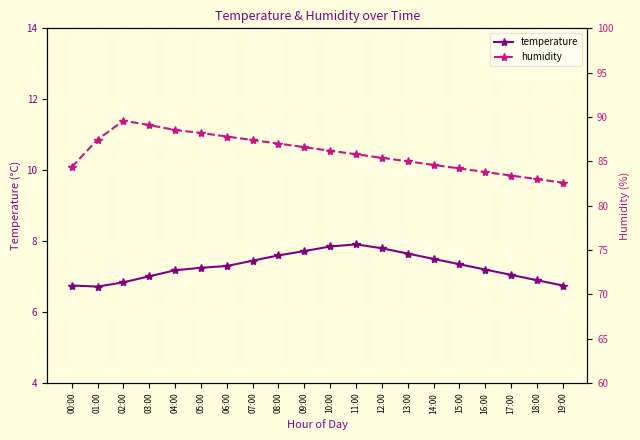

What is the difference between the humidity values at 04:00 and 12:00?

3.1